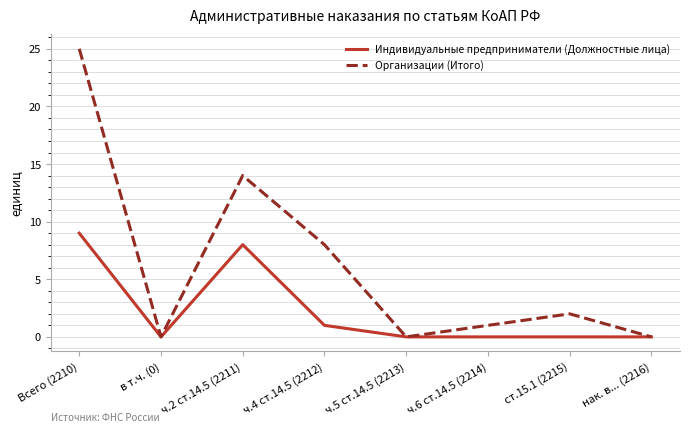

Count the number of data series in this chart.

2